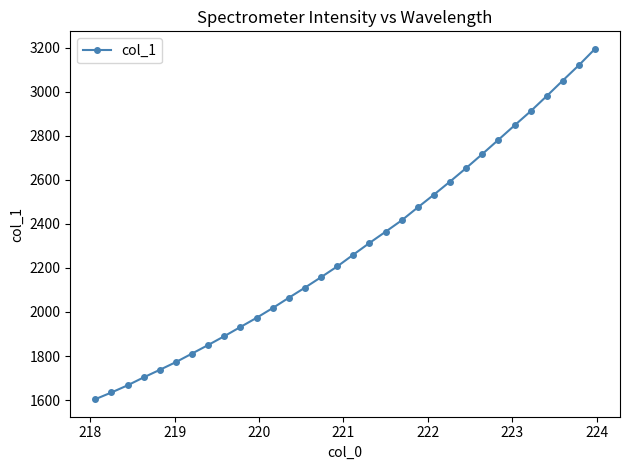

What is the smallest value displayed?

1603.9